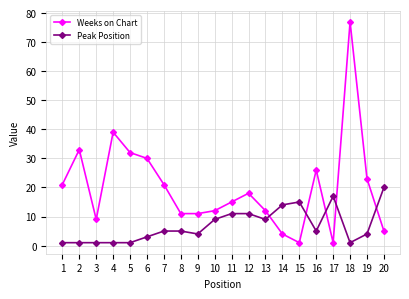

How many lines are shown in the chart?

2